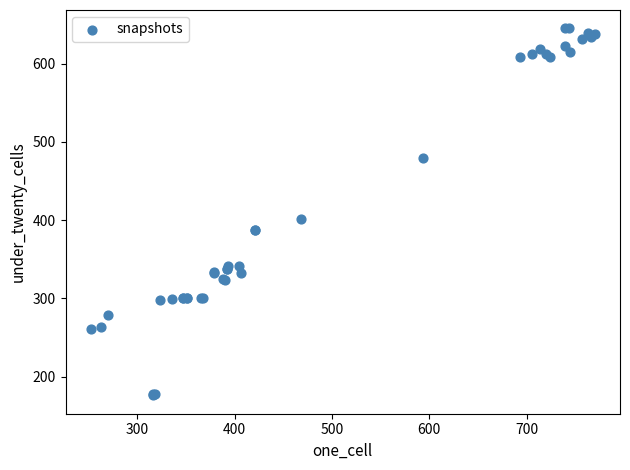

What Y value in the scatter plot is closest to 410?

401